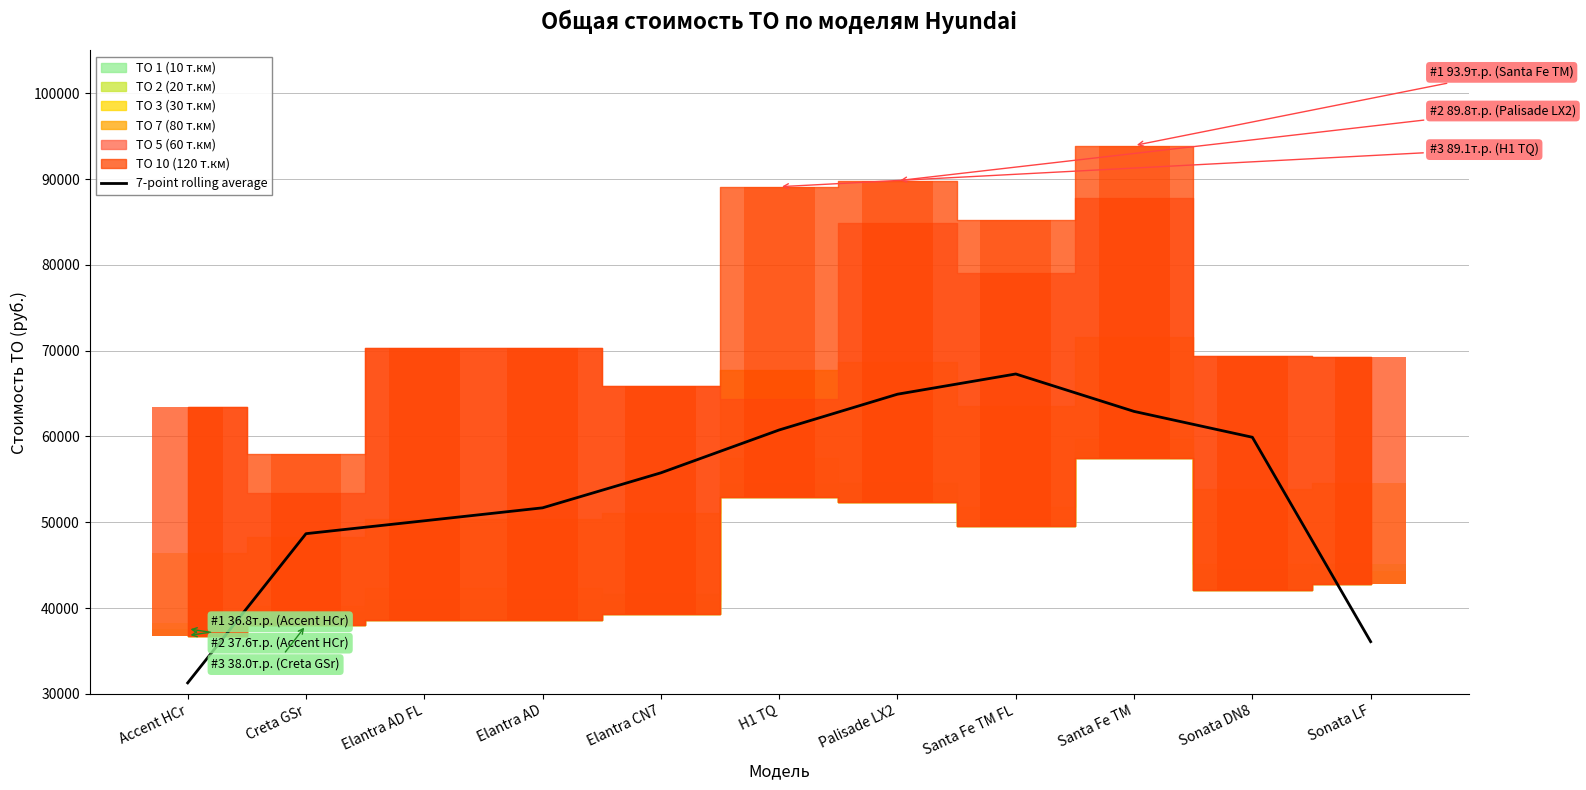

Which label corresponds to the largest value in the chart?

Santa Fe TM FL